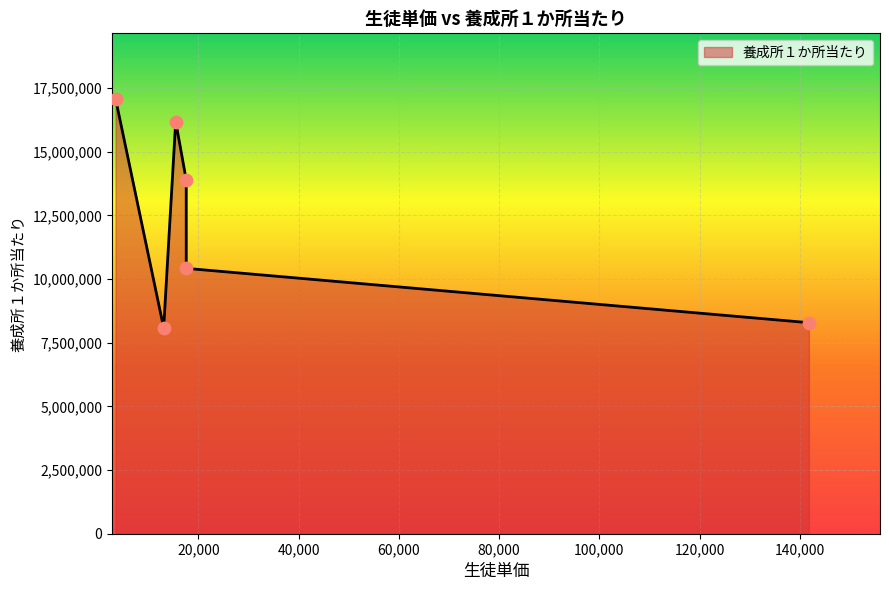

What is the change in value from 15500 to 3500?

+903000